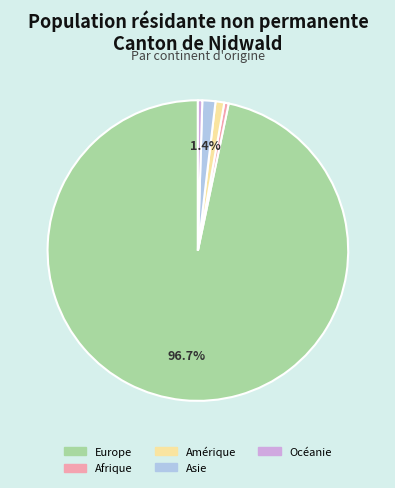

To the nearest percent, what is the average slice percentage?

20%